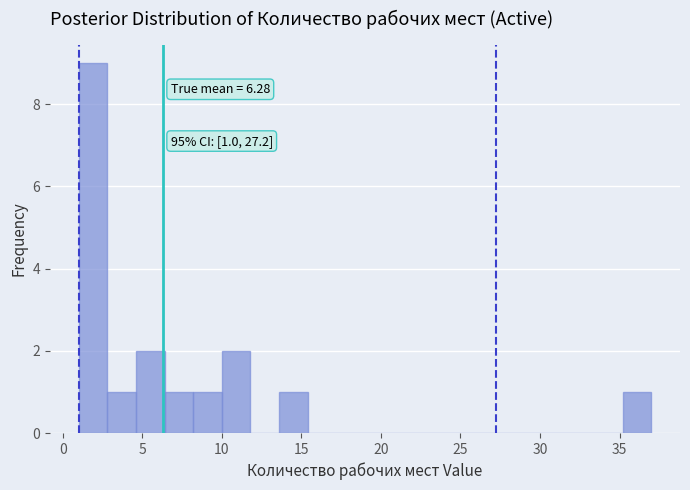

Read against the x-axis, roughly where is the centre of the tallest bar?

2.0